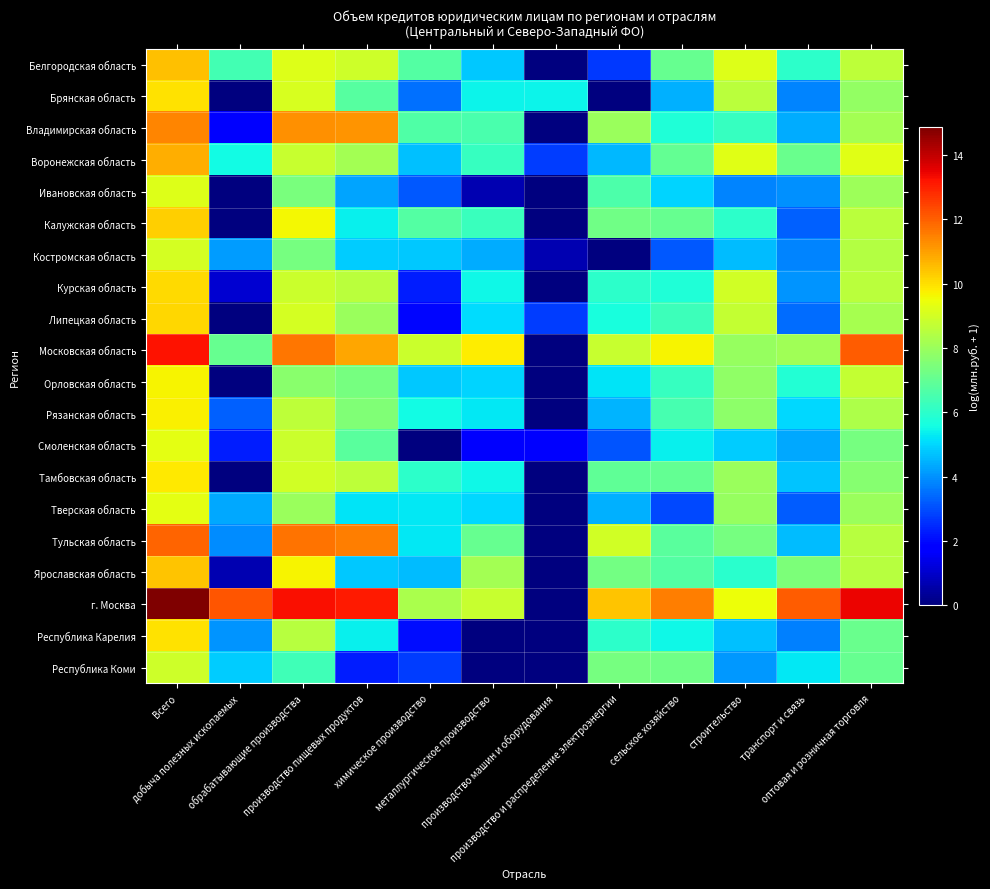

At which category is the sum across all series the highest?

Всего